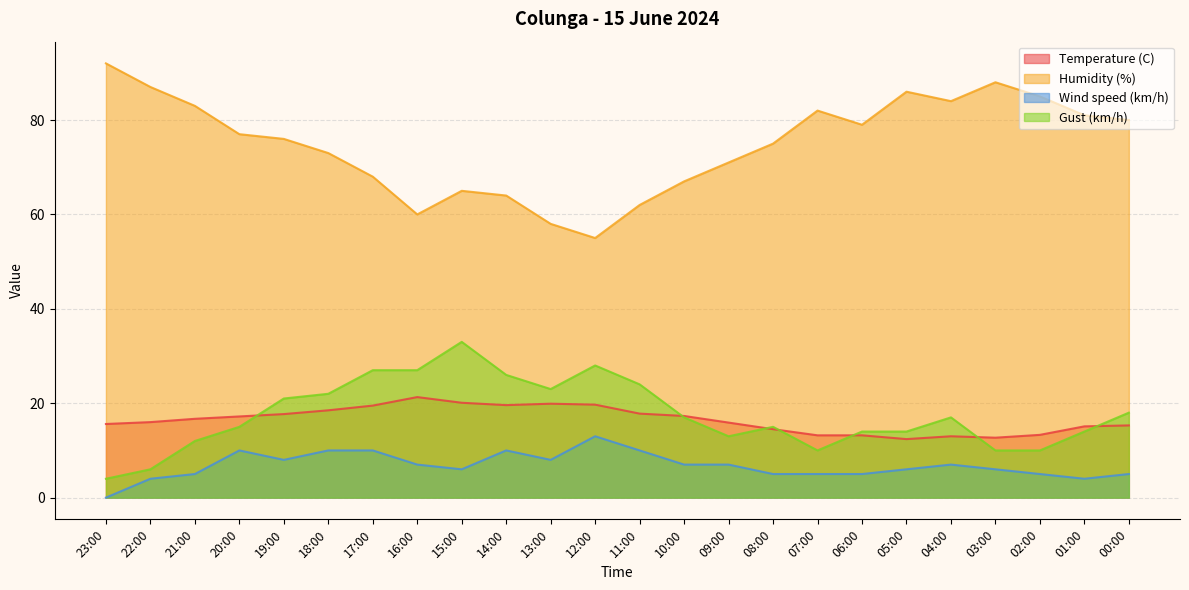

Reading left to right, transcribe all the data shown in this chart.

Temperature (C): 23:00=15.6	22:00=16.0	21:00=16.7	20:00=17.2	19:00=17.7	18:00=18.5	17:00=19.5	16:00=21.3	15:00=20.1	14:00=19.6	13:00=19.9	12:00=19.7	11:00=17.8	10:00=17.3	09:00=15.9	08:00=14.5	07:00=13.2	06:00=13.2	05:00=12.4	04:00=13.0	03:00=12.7	02:00=13.3	01:00=15.1	00:00=15.3
Humidity (%): 23:00=92.0	22:00=87.0	21:00=83.0	20:00=77.0	19:00=76.0	18:00=73.0	17:00=68.0	16:00=60.0	15:00=65.0	14:00=64.0	13:00=58.0	12:00=55.0	11:00=62.0	10:00=67.0	09:00=71.0	08:00=75.0	07:00=82.0	06:00=79.0	05:00=86.0	04:00=84.0	03:00=88.0	02:00=85.0	01:00=81.0	00:00=80.0
Wind speed (km/h): 23:00=0.0	22:00=4.0	21:00=5.0	20:00=10.0	19:00=8.0	18:00=10.0	17:00=10.0	16:00=7.0	15:00=6.0	14:00=10.0	13:00=8.0	12:00=13.0	11:00=10.0	10:00=7.0	09:00=7.0	08:00=5.0	07:00=5.0	06:00=5.0	05:00=6.0	04:00=7.0	03:00=6.0	02:00=5.0	01:00=4.0	00:00=5.0
Gust (km/h): 23:00=4.0	22:00=6.0	21:00=12.0	20:00=15.0	19:00=21.0	18:00=22.0	17:00=27.0	16:00=27.0	15:00=33.0	14:00=26.0	13:00=23.0	12:00=28.0	11:00=24.0	10:00=17.0	09:00=13.0	08:00=15.0	07:00=10.0	06:00=14.0	05:00=14.0	04:00=17.0	03:00=10.0	02:00=10.0	01:00=14.0	00:00=18.0